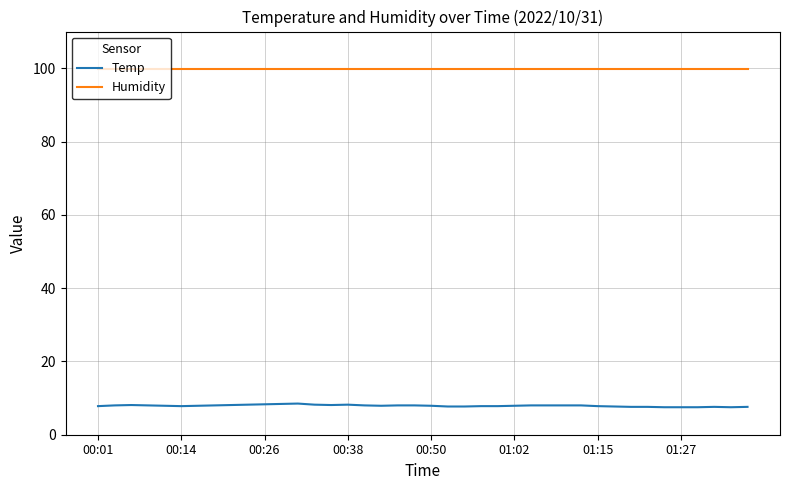

What is the difference between the second highest and minimum values in the Temp series?

0.9